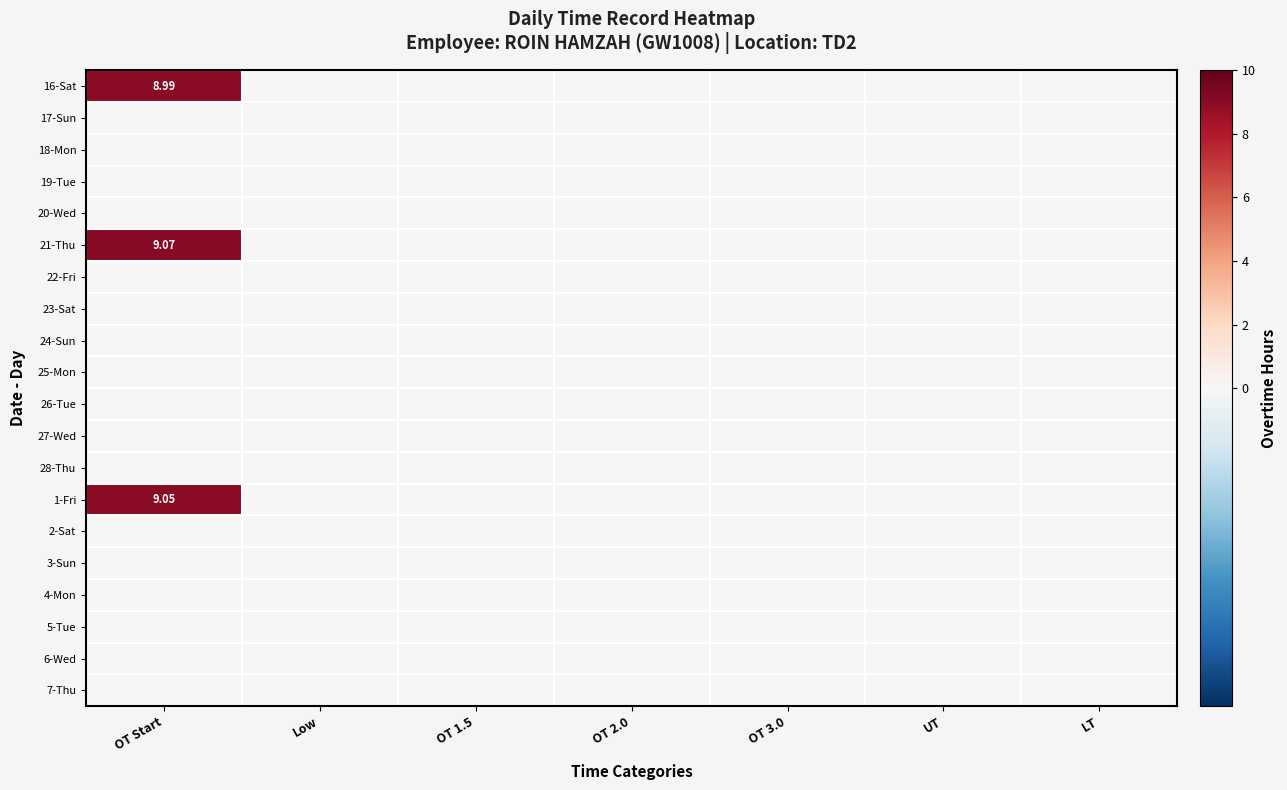

What is the highest value of the 16-Sat series?

9.0